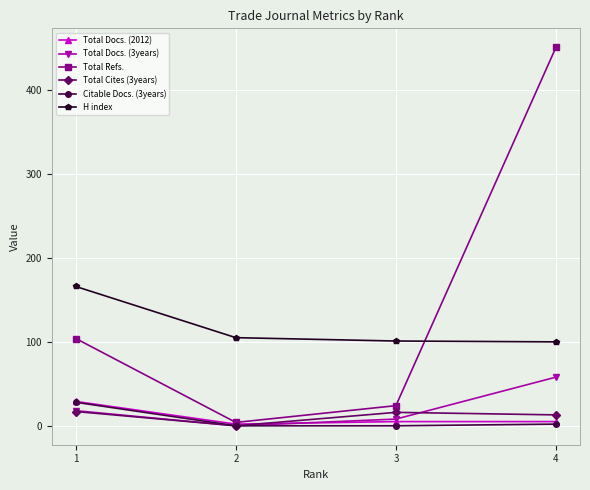

True or false: Total Docs. (3years) and H index intersect in this chart.

False